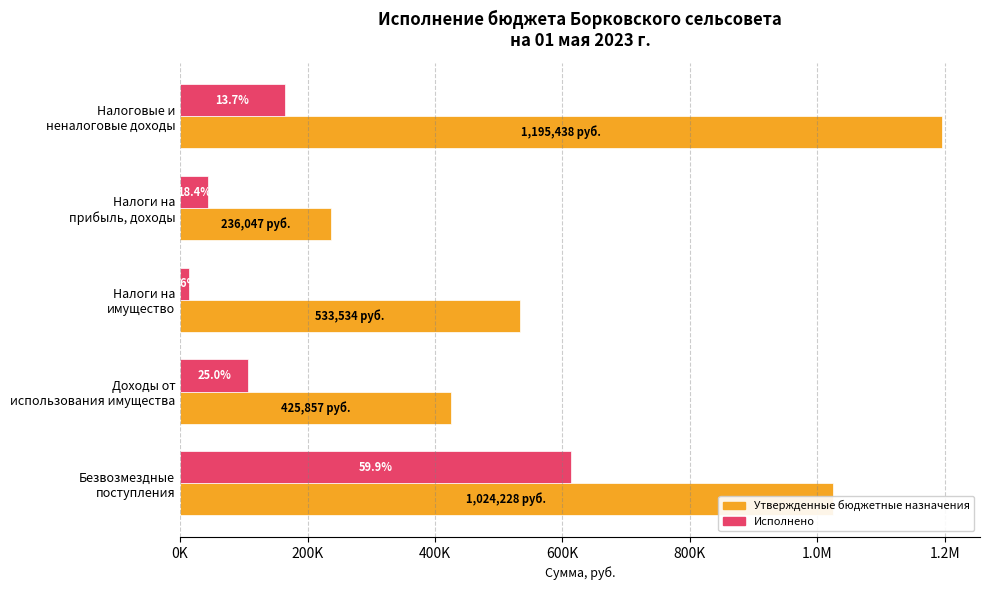

What are all the series names shown in the legend?

Утвержденные бюджетные назначения, Исполнено